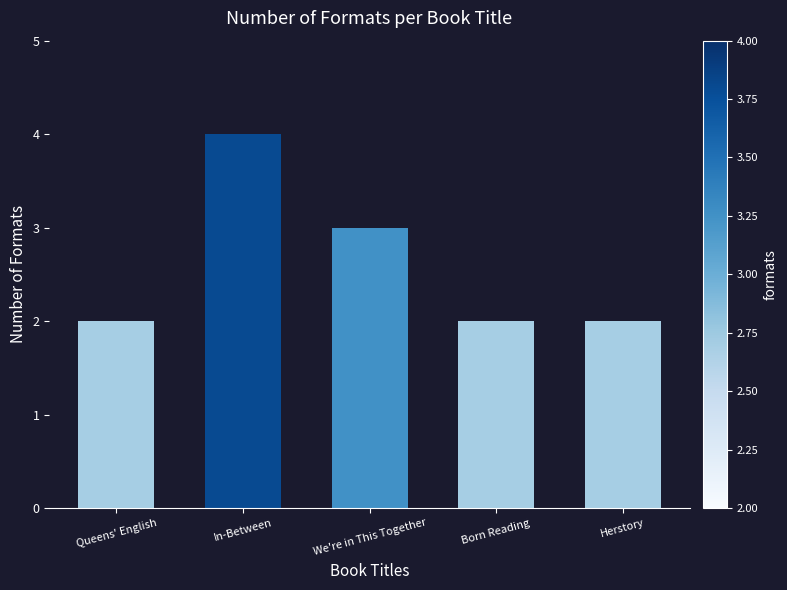

What is the label of the 3rd bar from the right?

We're in This Together